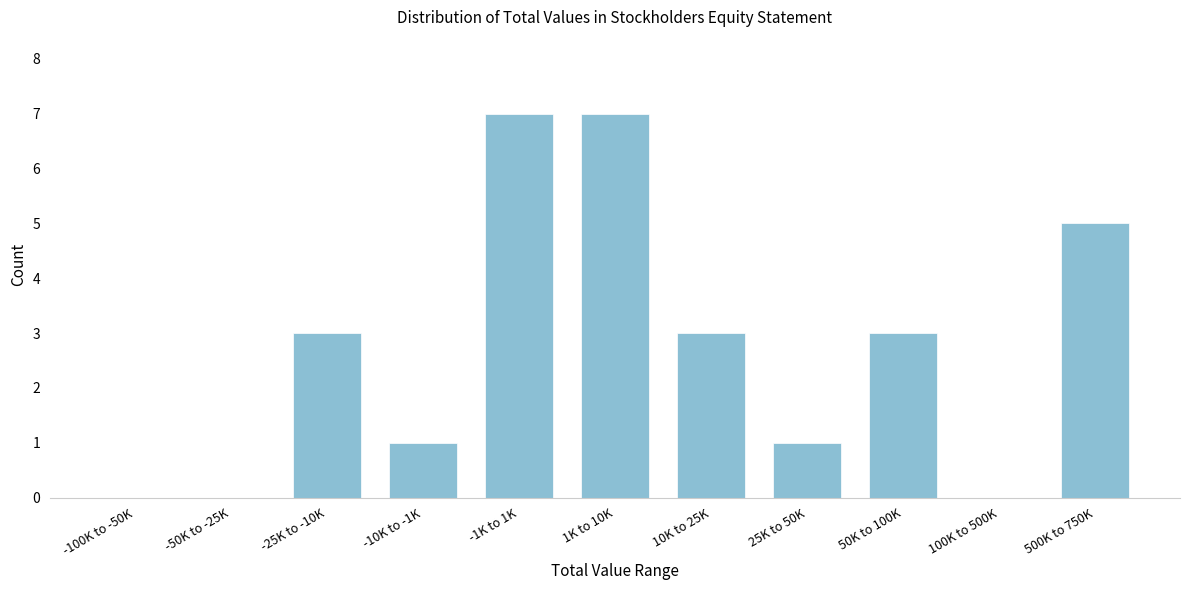

Reading right to left, list all the values displayed in this chart.

500K to 750K=5	100K to 500K=0	50K to 100K=3	25K to 50K=1	10K to 25K=3	1K to 10K=7	-1K to 1K=7	-10K to -1K=1	-25K to -10K=3	-50K to -25K=0	-100K to -50K=0